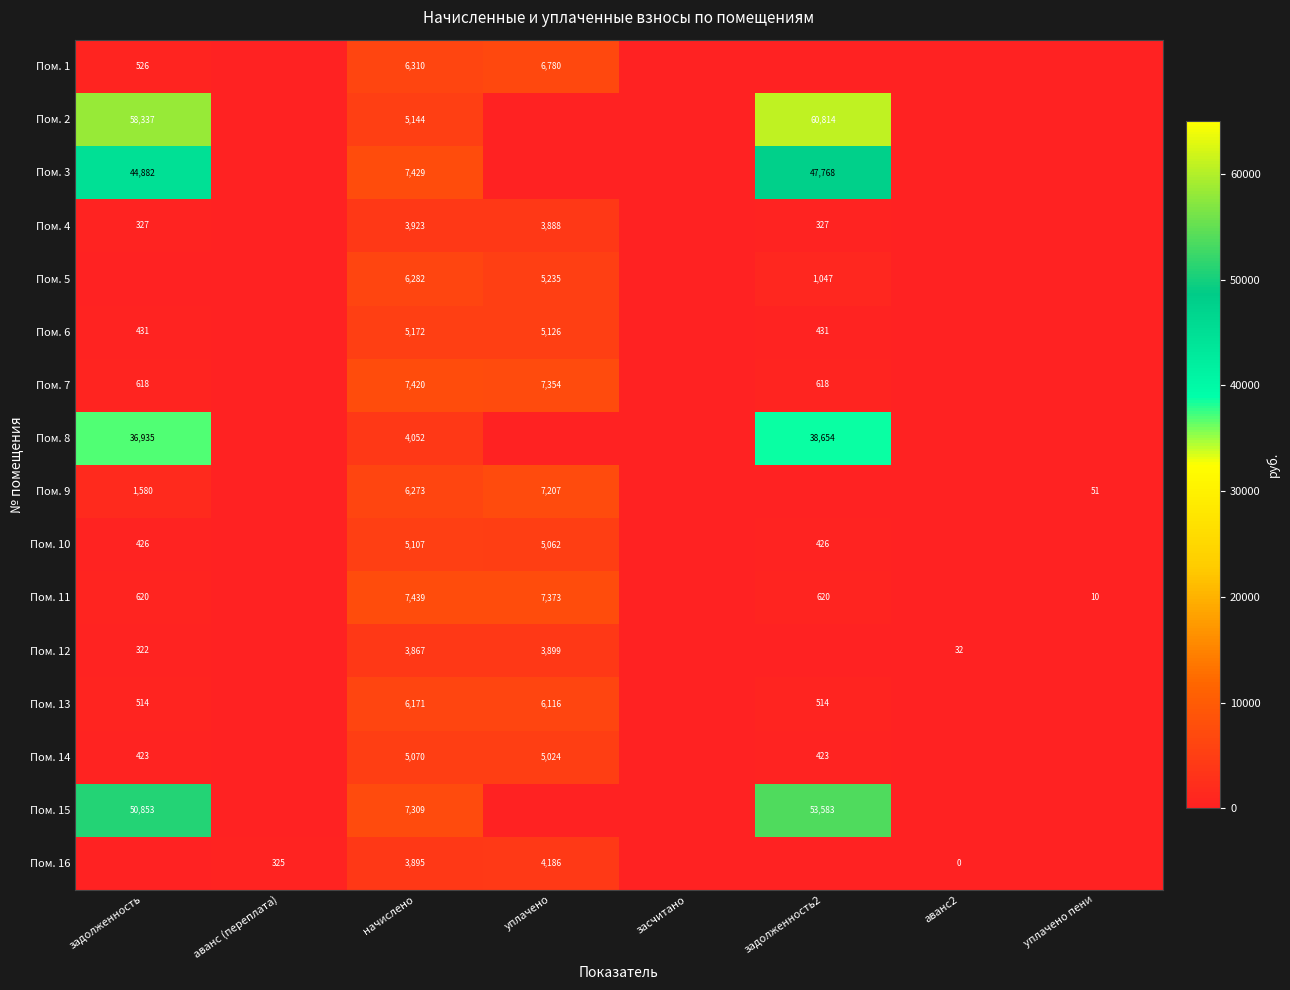

Is it true that Пом. 9 equals 1580 at задолженность?

True